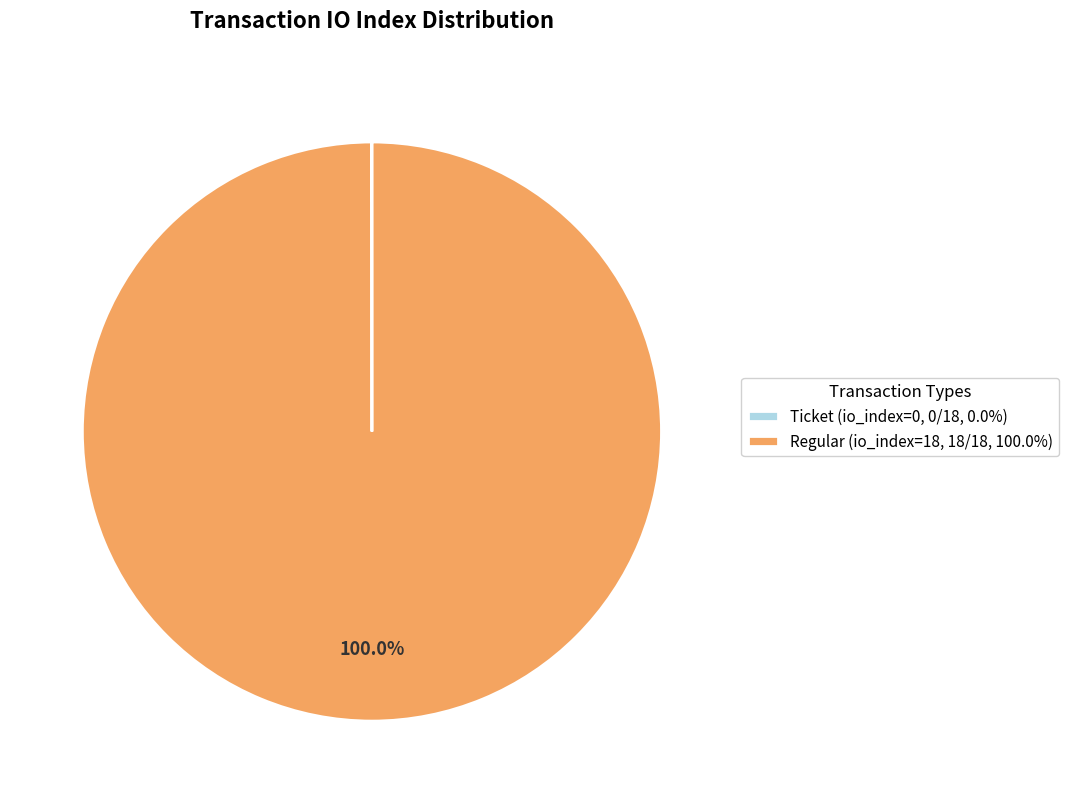

Is there a majority slice in this chart?

Yes